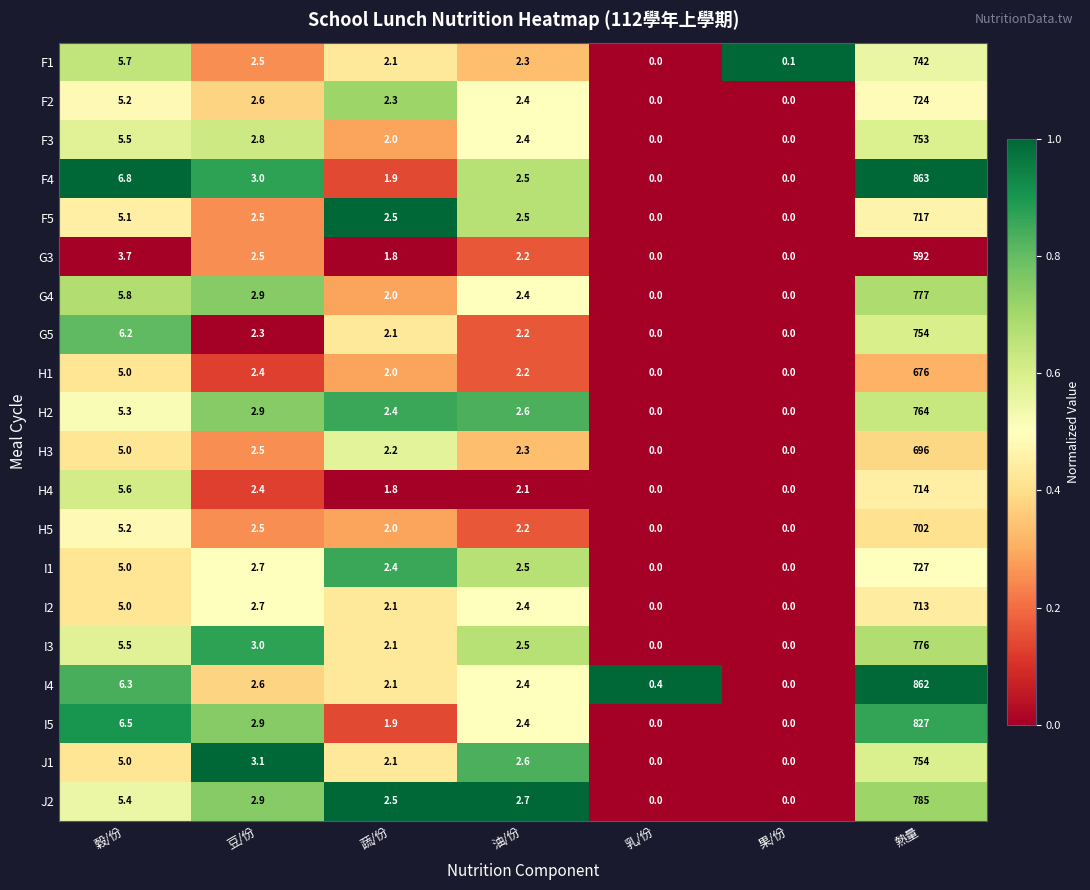

What is the difference between the highest and lowest values at 豆/份?

0.8